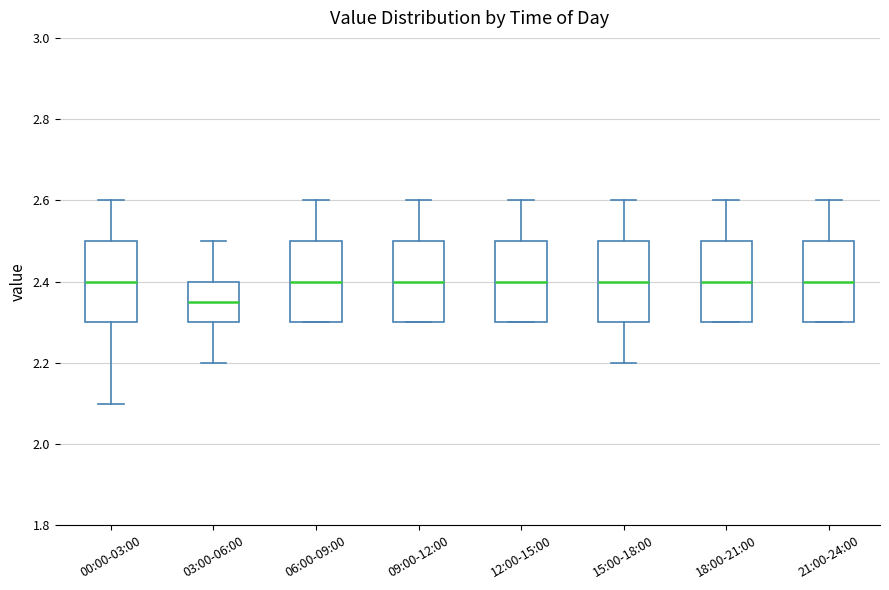

Reading left to right, transcribe this box plot: for each box, give where its median line is, the range the box spans, and where its two whiskers end, as read against the y-axis. The values are not printed on the chart, so give them approximately, as read against the axis.

00:00-03:00: median 2.40, box 2.30 to 2.50, whiskers 2.10 to 2.60
03:00-06:00: median 2.36, box 2.30 to 2.40, whiskers 2.20 to 2.50
06:00-09:00: median 2.40, box 2.30 to 2.50, whiskers 2.30 to 2.60
09:00-12:00: median 2.40, box 2.30 to 2.50, whiskers 2.30 to 2.60
12:00-15:00: median 2.40, box 2.30 to 2.50, whiskers 2.30 to 2.60
15:00-18:00: median 2.40, box 2.30 to 2.50, whiskers 2.20 to 2.60
18:00-21:00: median 2.40, box 2.30 to 2.50, whiskers 2.30 to 2.60
21:00-24:00: median 2.40, box 2.30 to 2.50, whiskers 2.30 to 2.60